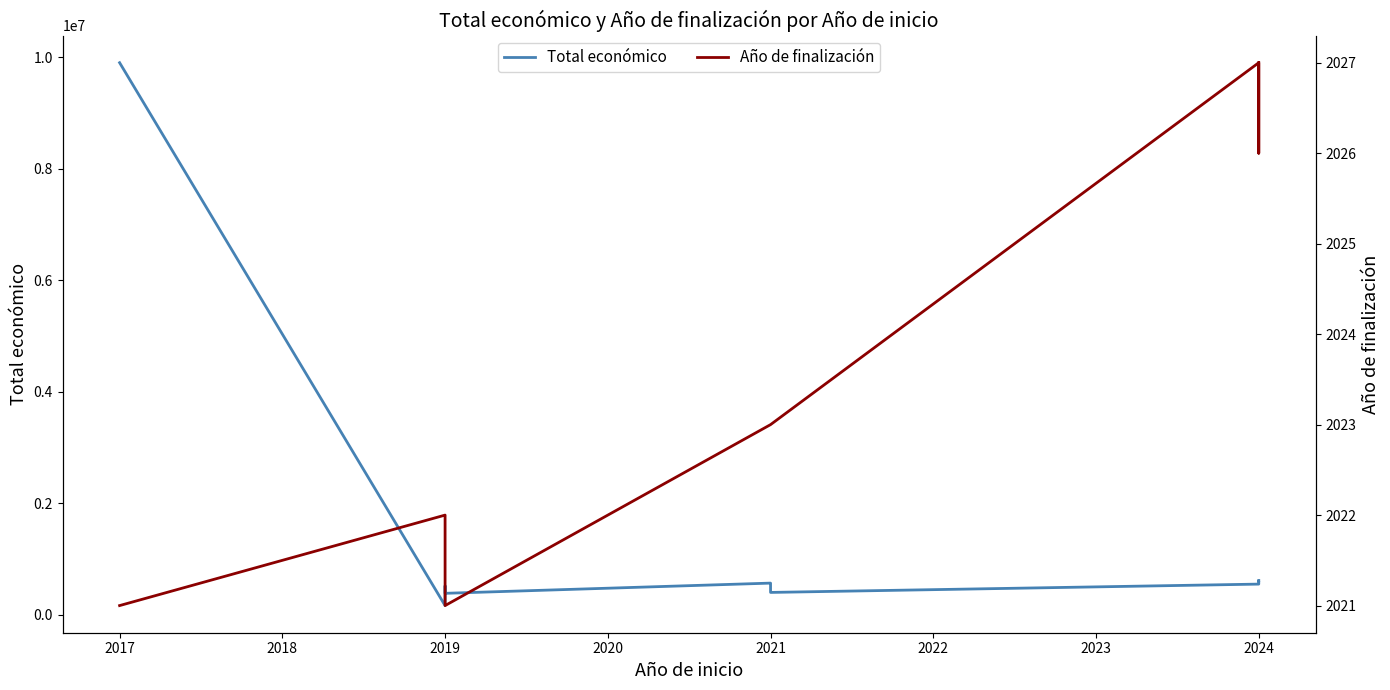

In Año de finalización, how many points are lower than both neighbors (excluding endpoints)?

1